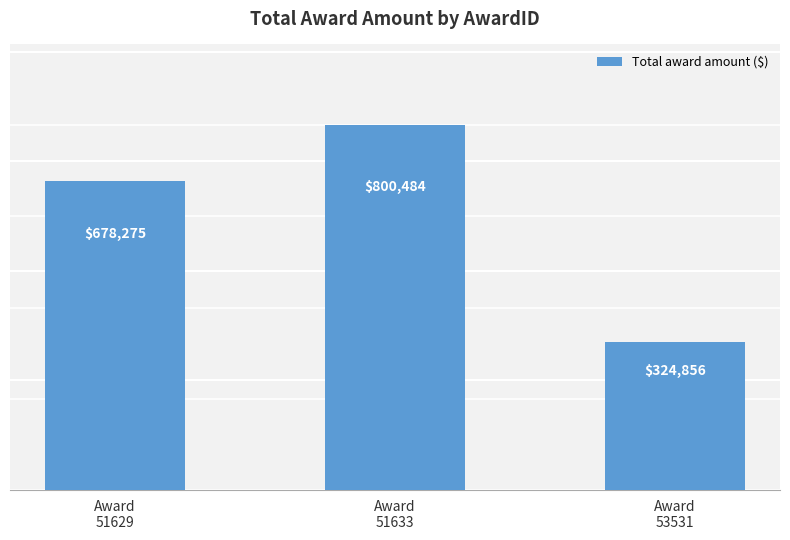

What is the approximate value at Award
51629?

678275.0